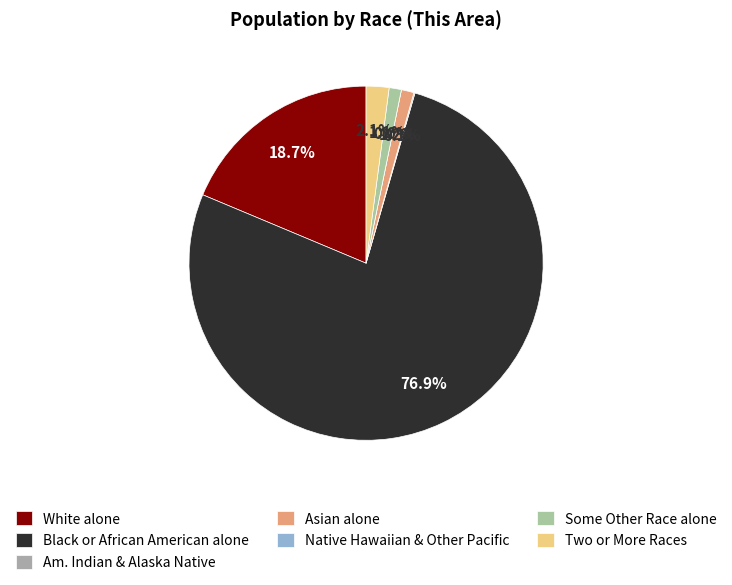

Which slice is the largest?

Black or African American alone